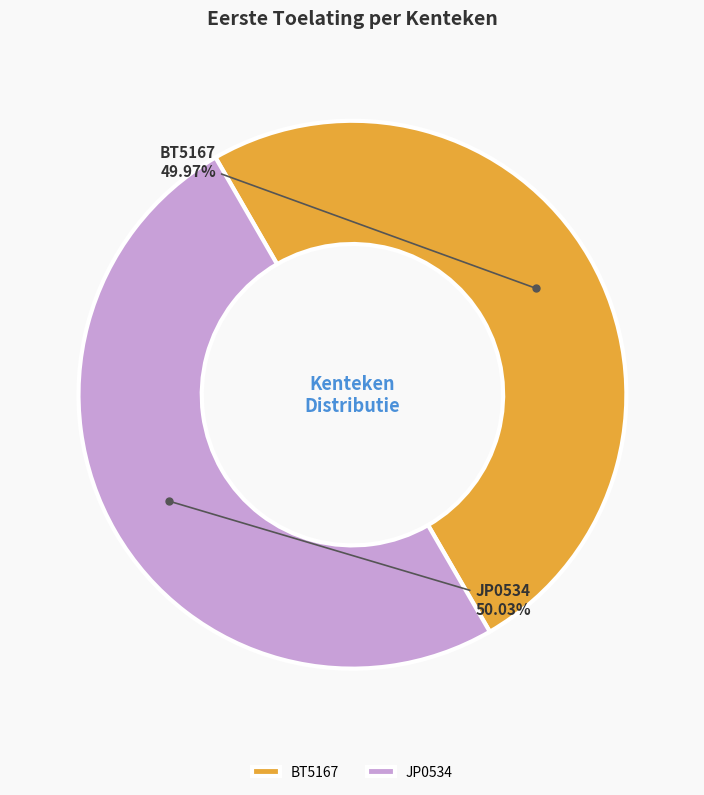

How many slices are in this pie chart?

2